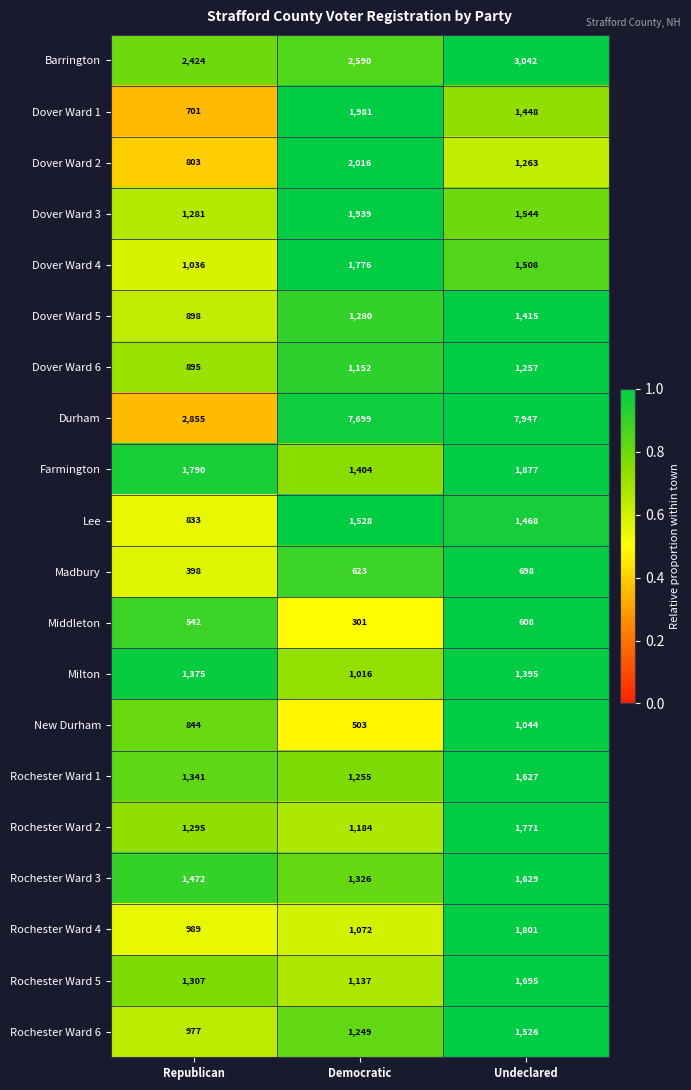

What is the difference between the highest and lowest values at Undeclared?

7339